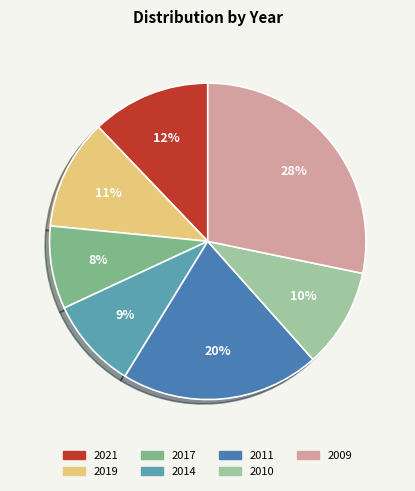

To the nearest percent, what is the difference between the 2011 and 2017 slice percentages?

12%